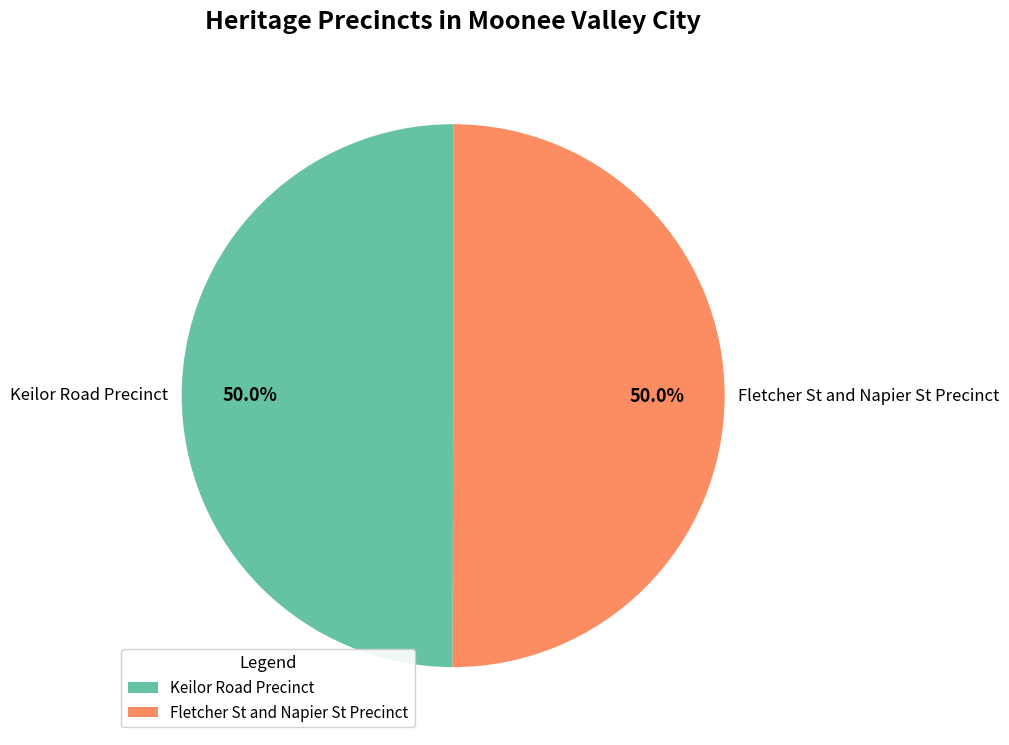

What is the ratio of the value at Fletcher St and Napier St Precinct to the value at Keilor Road Precinct?

1.0